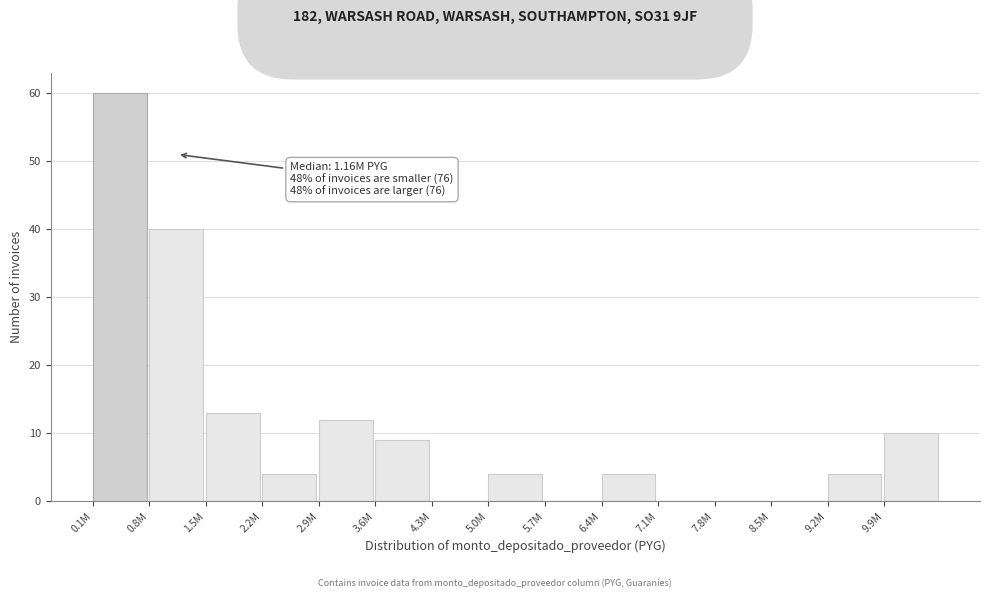

Reading left to right, transcribe all the data shown in this chart.

0.1M=60	0.8M=40	1.5M=13	2.2M=4	2.9M=12	3.6M=9	4.3M=0	5.0M=4	5.7M=0	6.4M=4	7.1M=0	7.8M=0	8.5M=0	9.2M=4	9.9M=10